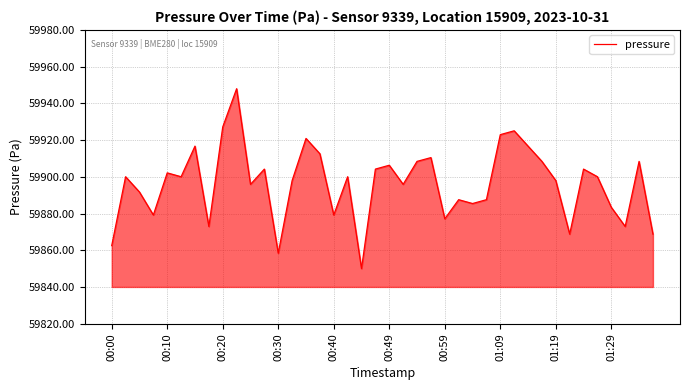

What is the greatest value displayed?

59948.0